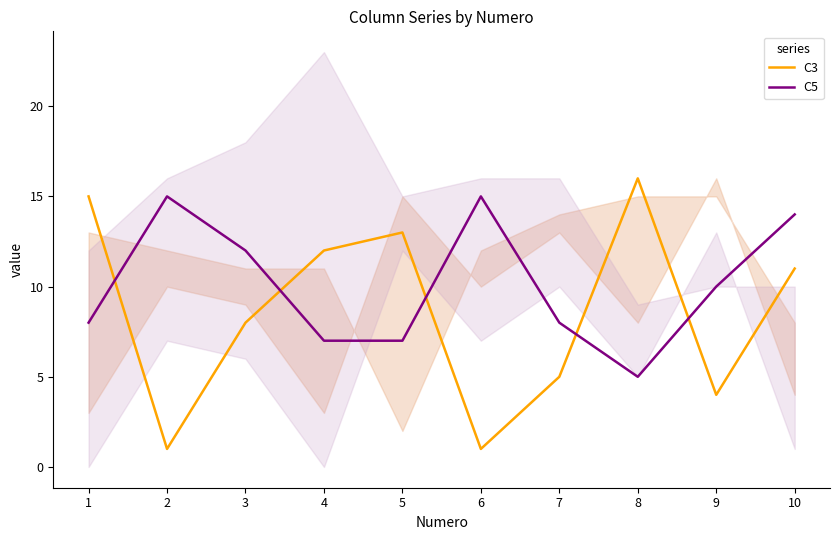

List the series in order of their peak value, highest first.

C3, C5